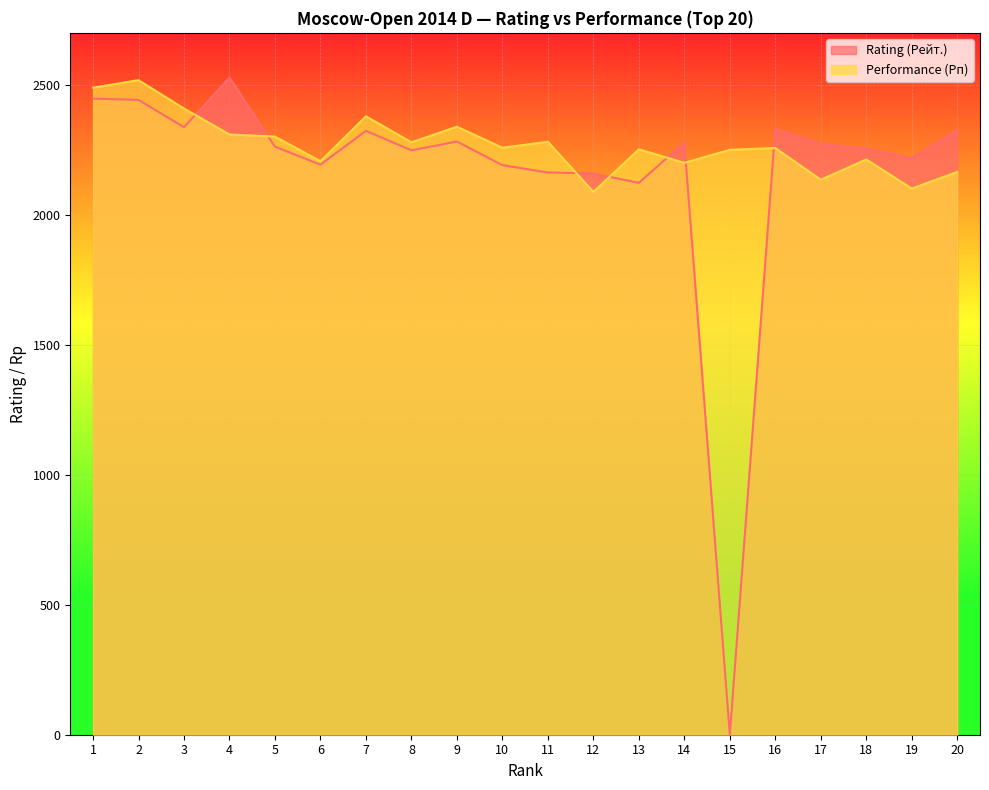

Rank the series by their maximum value, from lowest to highest.

Performance (Рп), Rating (Рейт.)